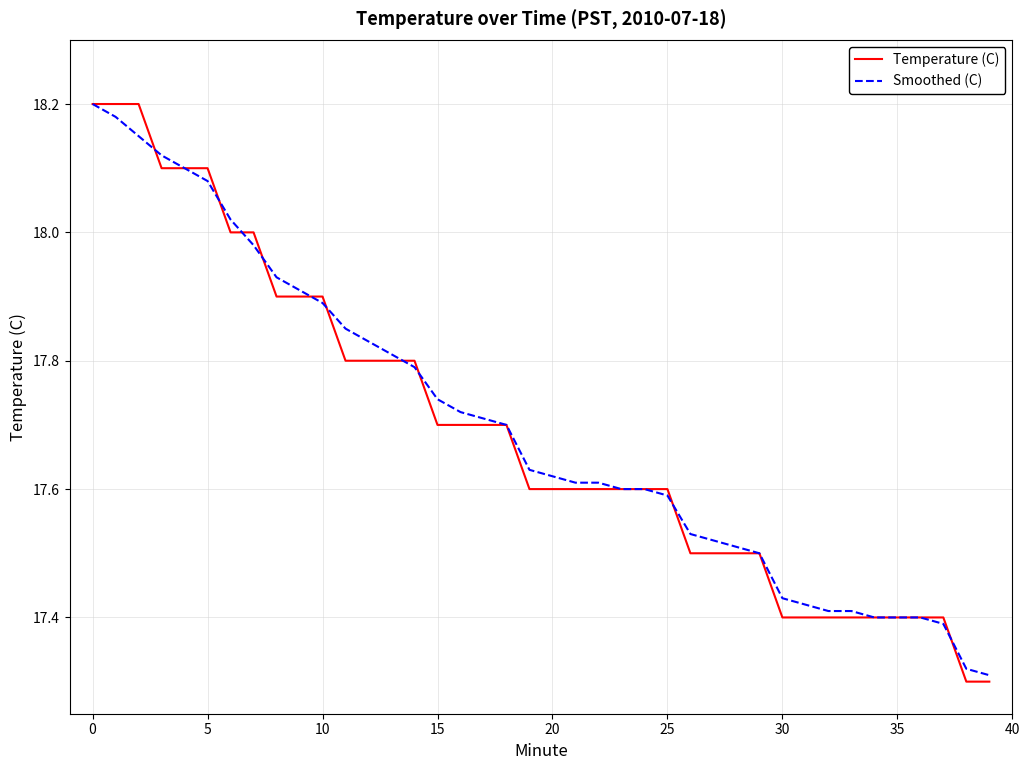

Which series has the widest spread of values?

Temperature (C)